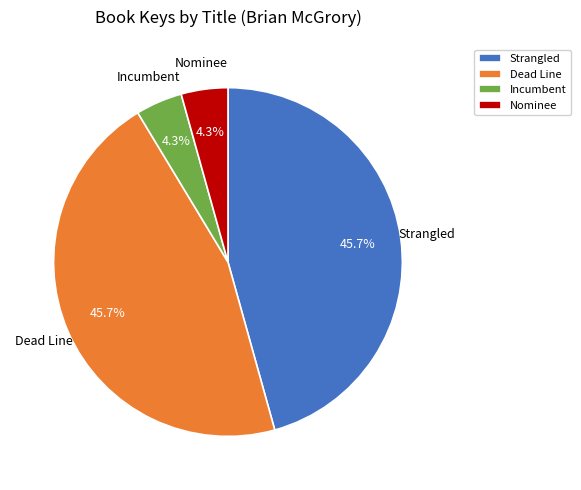

Approximately how many times larger is the value at Incumbent compared to Nominee?

1.0